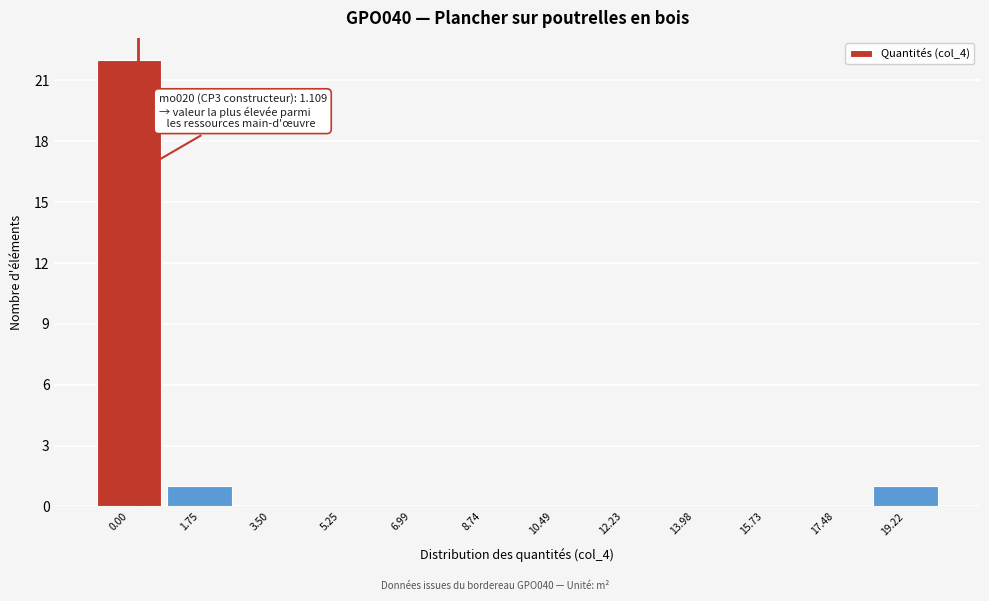

Reading right to left, extract all data points from this chart.

19.22=1	17.48=0	15.73=0	13.98=0	12.23=0	10.49=0	8.74=0	6.99=0	5.25=0	3.50=0	1.75=1	0.00=22